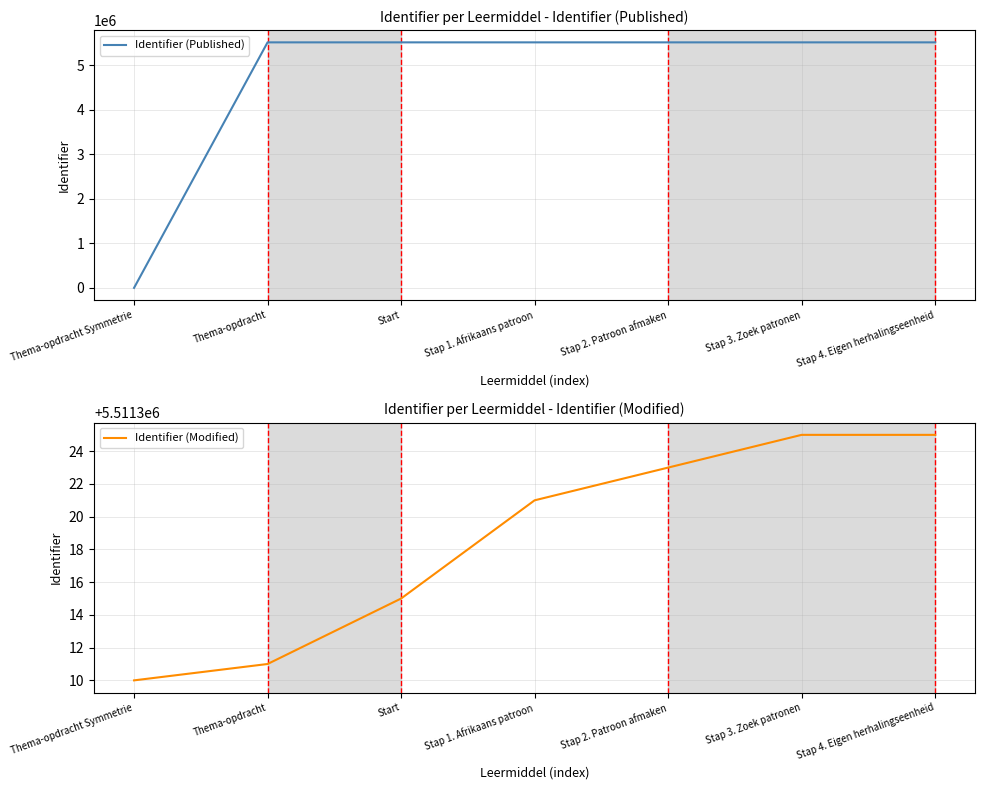

What is the approximate value of Identifier (Modified) at Thema-opdracht, to the nearest 5?

5511310